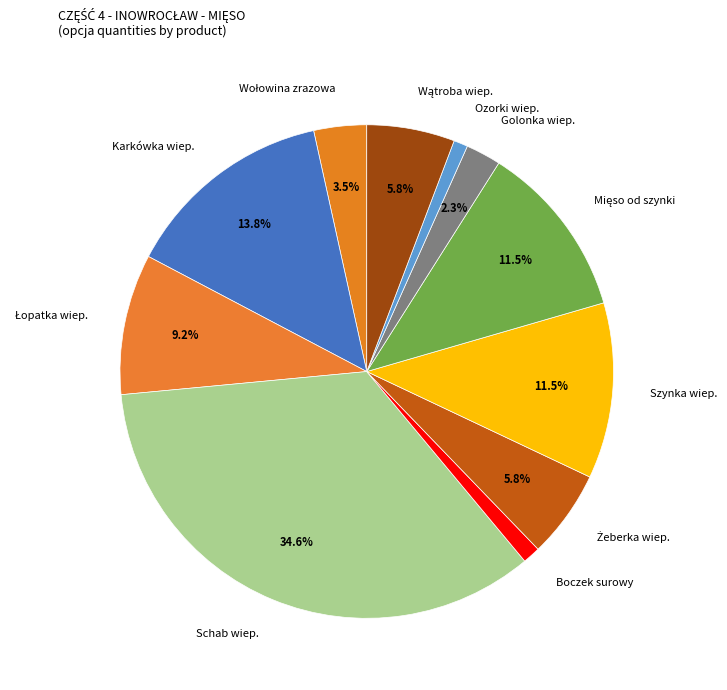

Is there any slice that represents more than half of the pie?

No